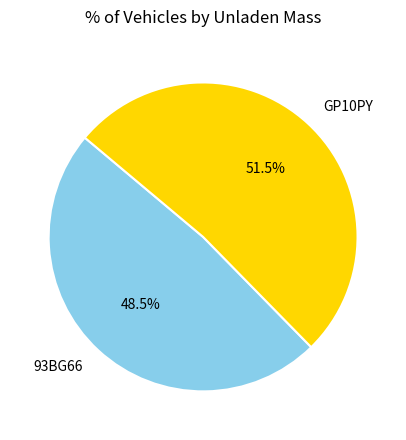

Is there a majority slice in this chart?

Yes